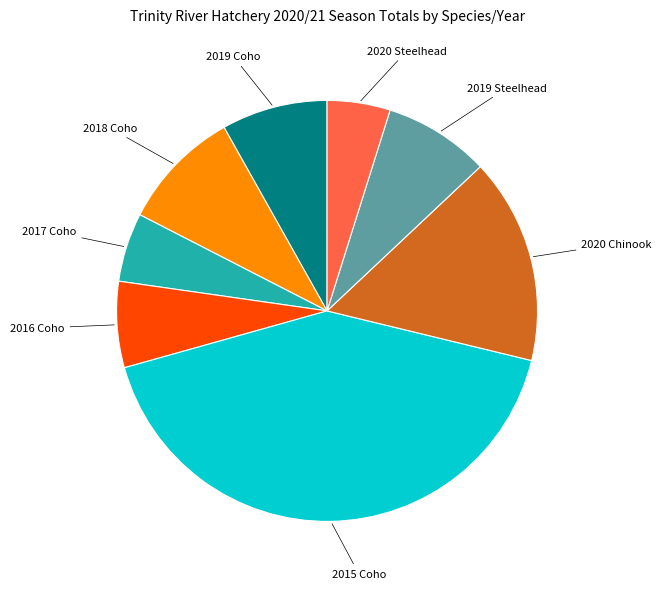

Does any single category account for the majority?

No